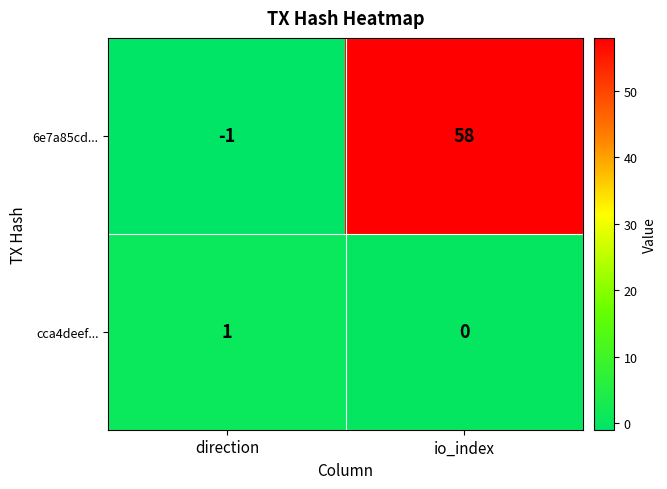

List the series in order of their overall mean, highest first.

6e7a85cd..., cca4deef...